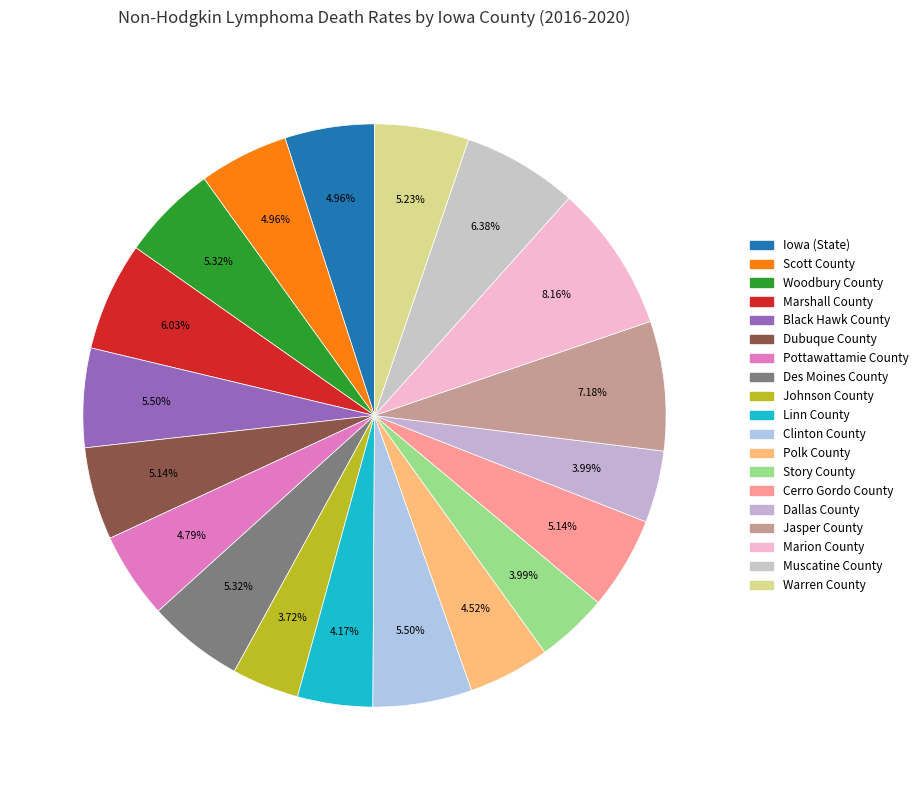

How many slices are in this pie chart?

19